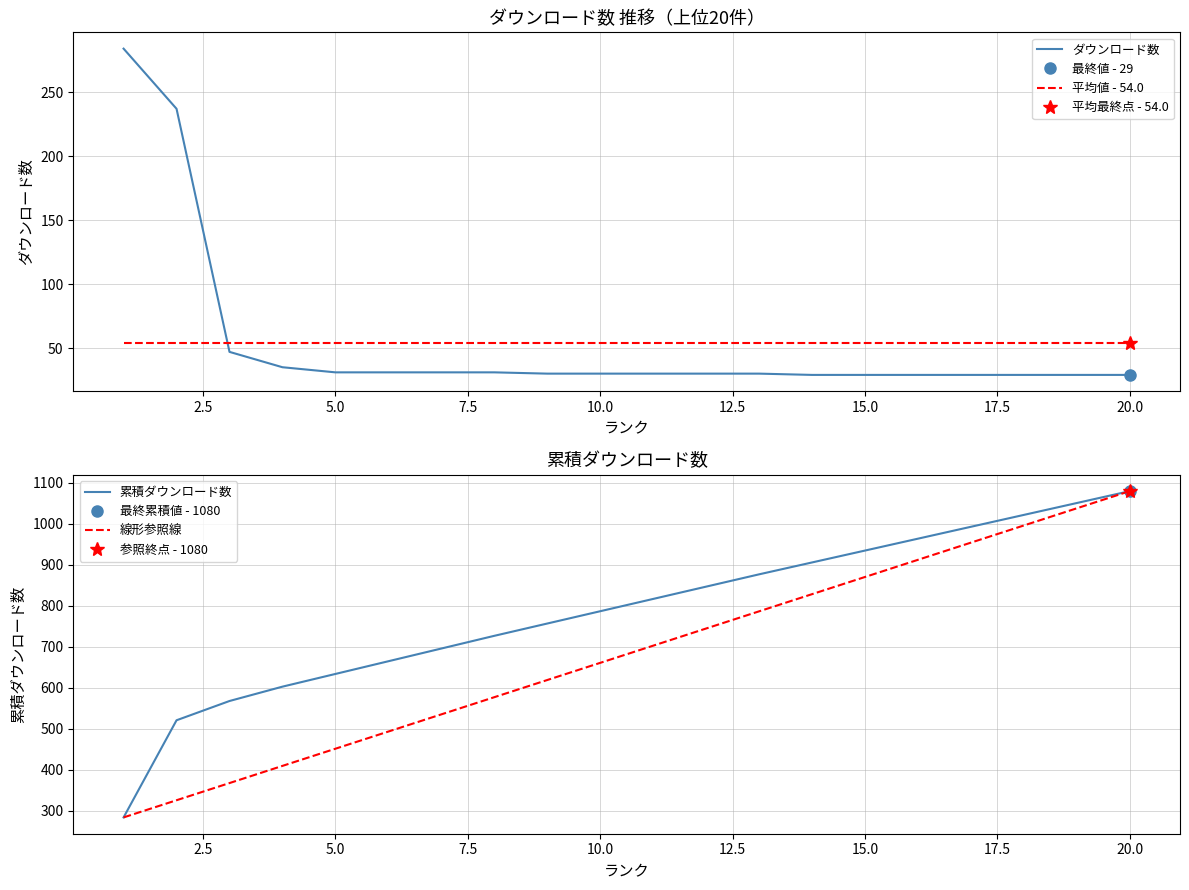

True or false: ダウンロード数 and 平均値 - 54.0 intersect in this chart.

True